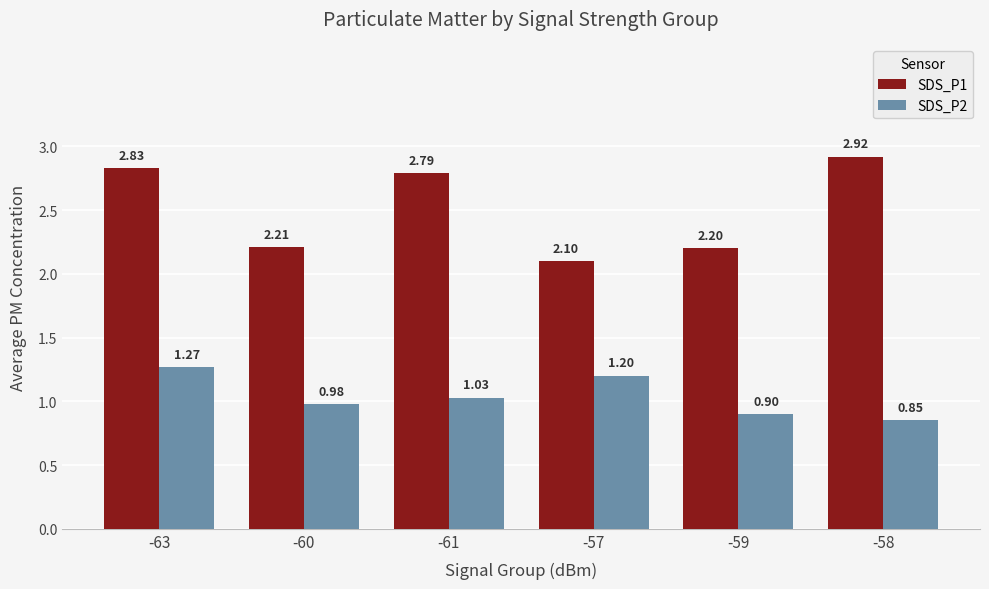

At which category does the chart reach its peak across all series?

-58